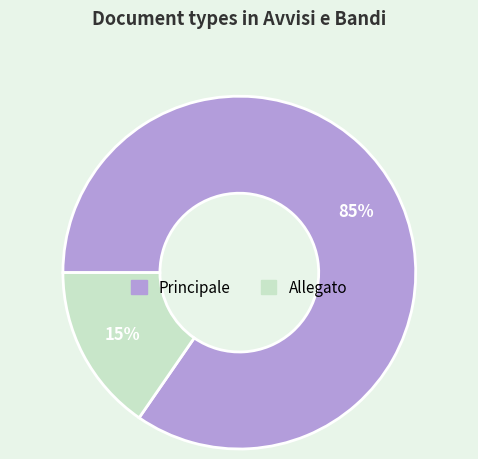

Does Allegato account for over 50% of the chart?

No